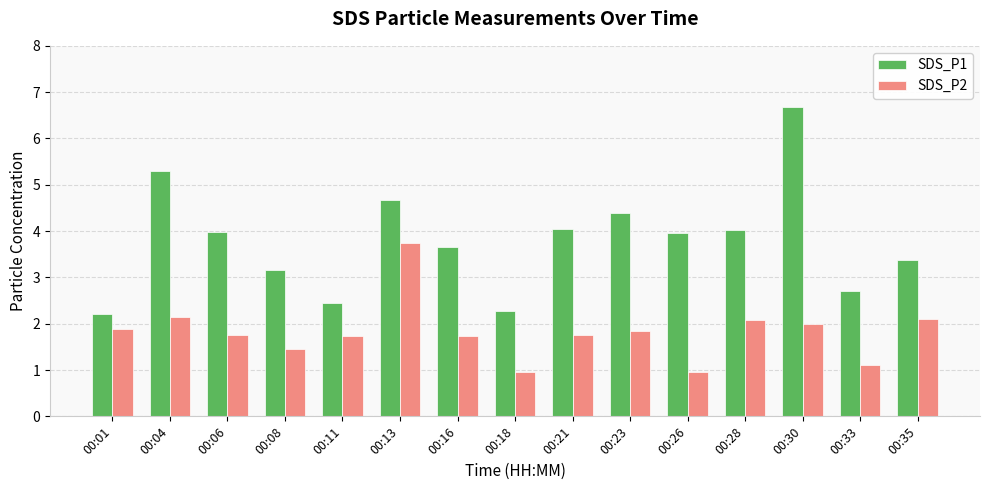

List the series in order of their overall mean, highest first.

SDS_P1, SDS_P2